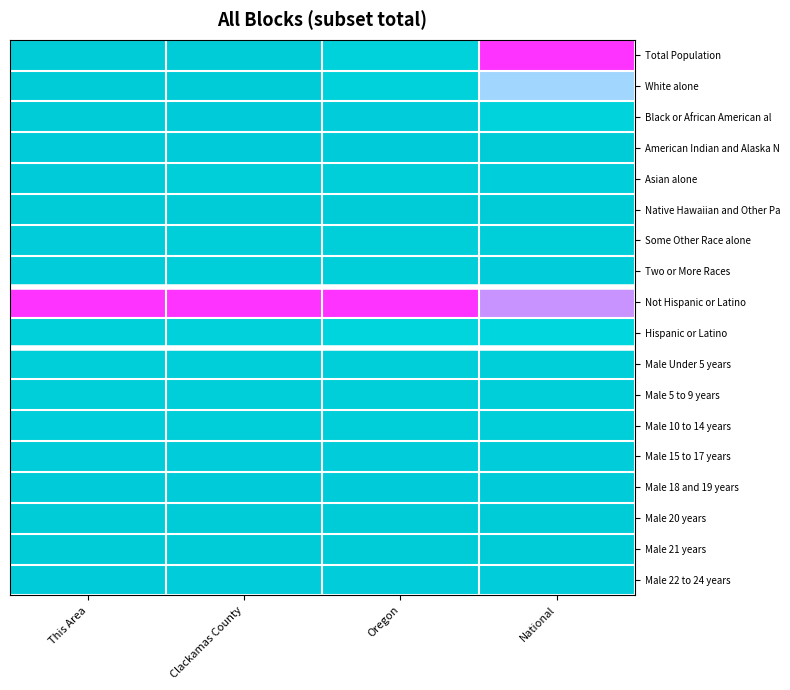

Which label corresponds to the smallest value in the chart?

This Area